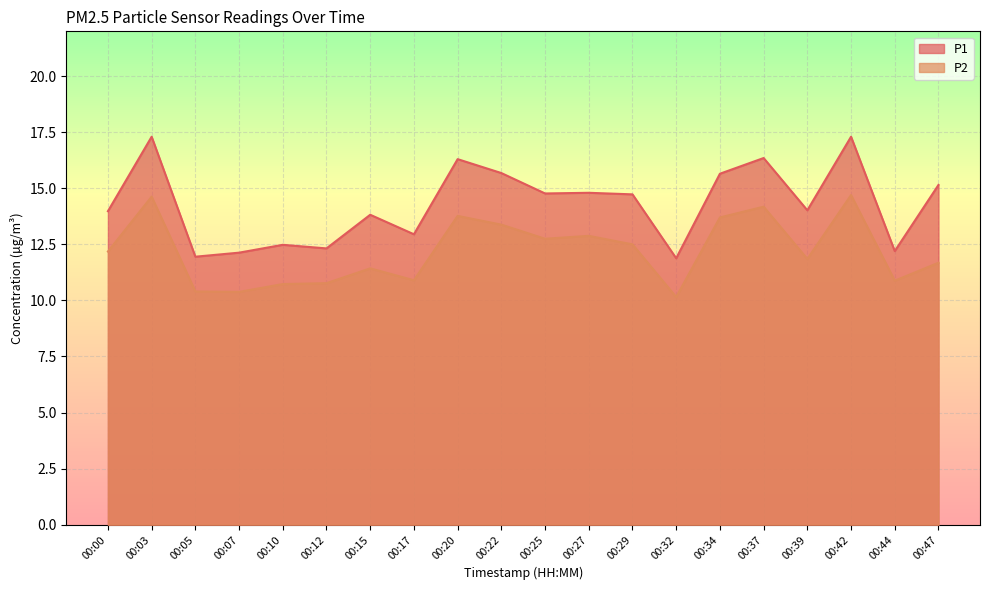

What is the greatest value displayed?

17.3